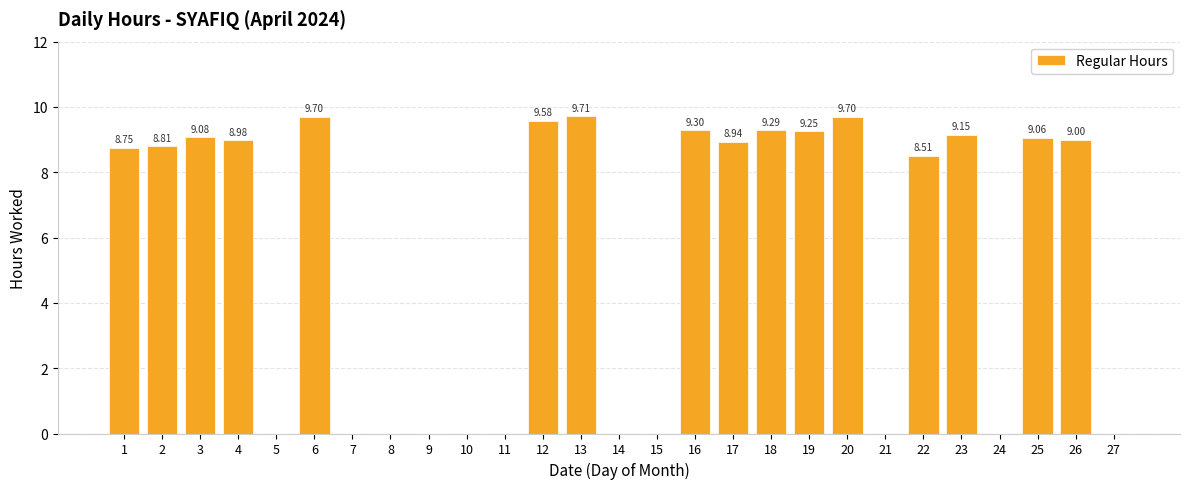

What is the sum of all values?

146.8